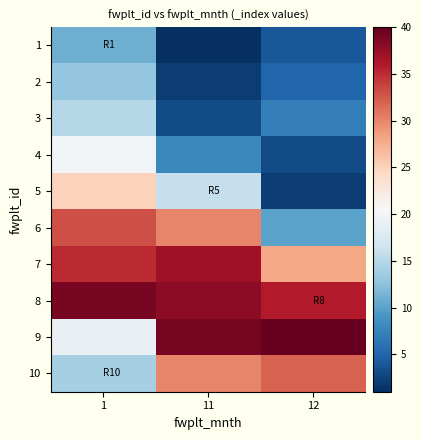

How many categories are shown in the chart?

3